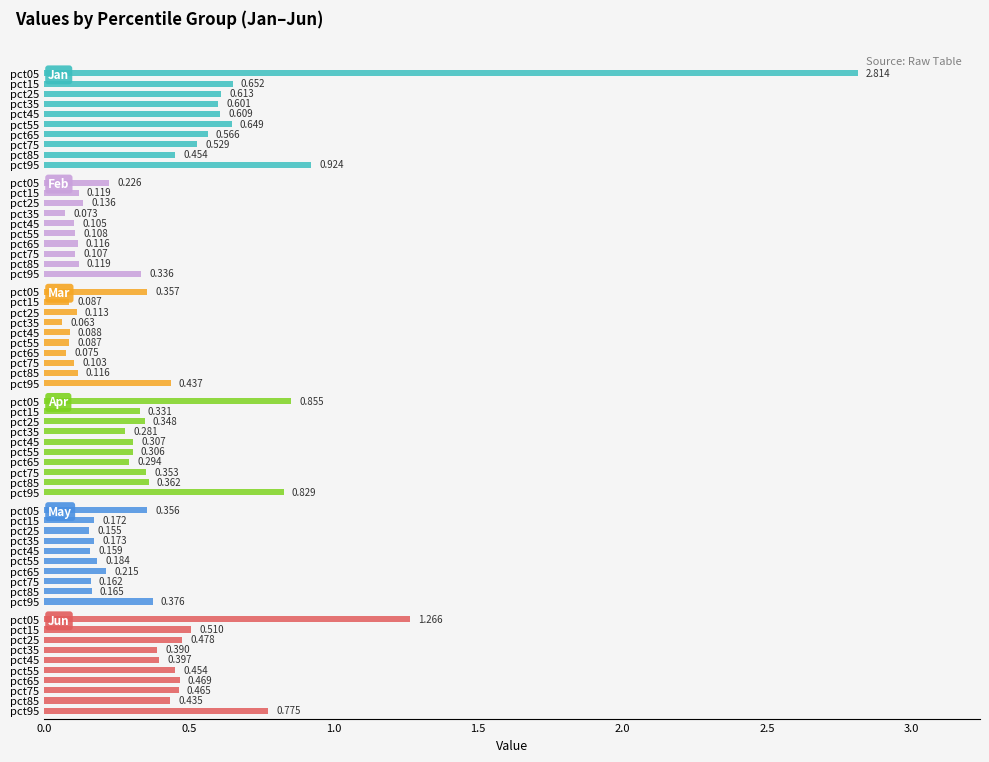

True or false: Apr has a value of 0.8 at pct95.

True